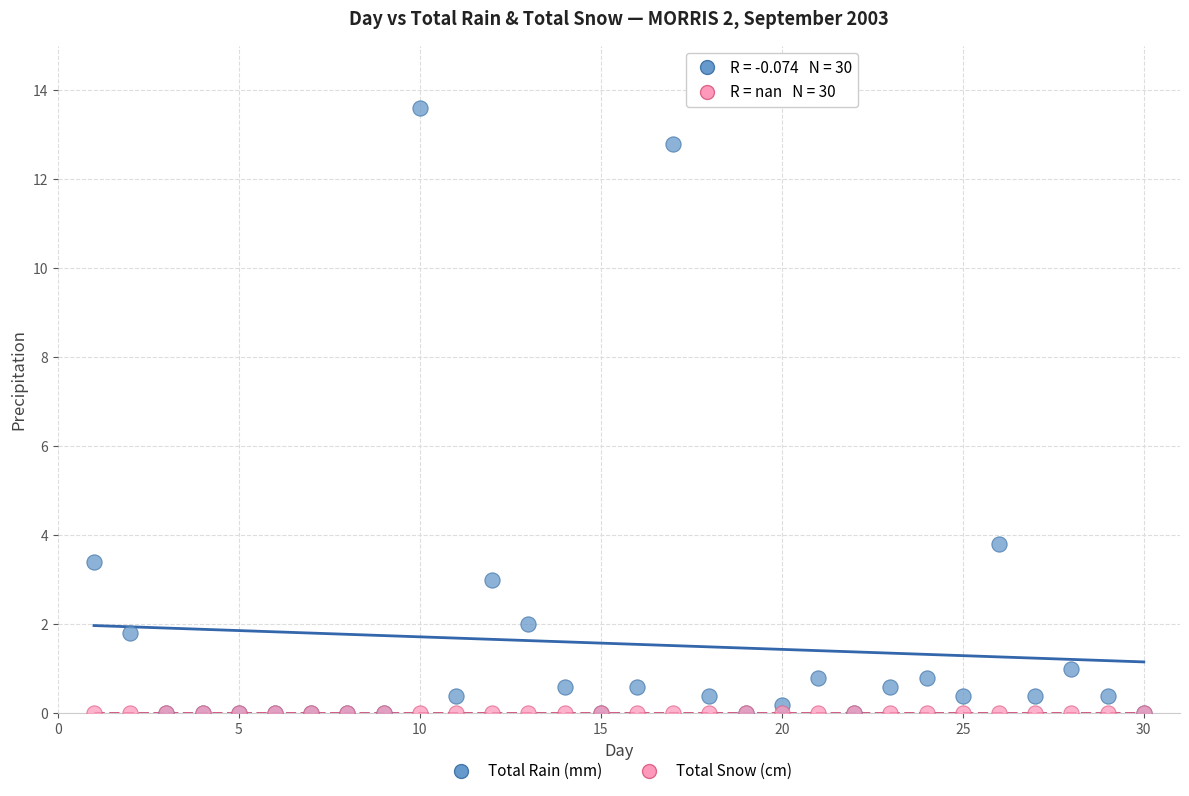

What are all the series names shown in the legend?

Total Rain (mm), Total Snow (cm)